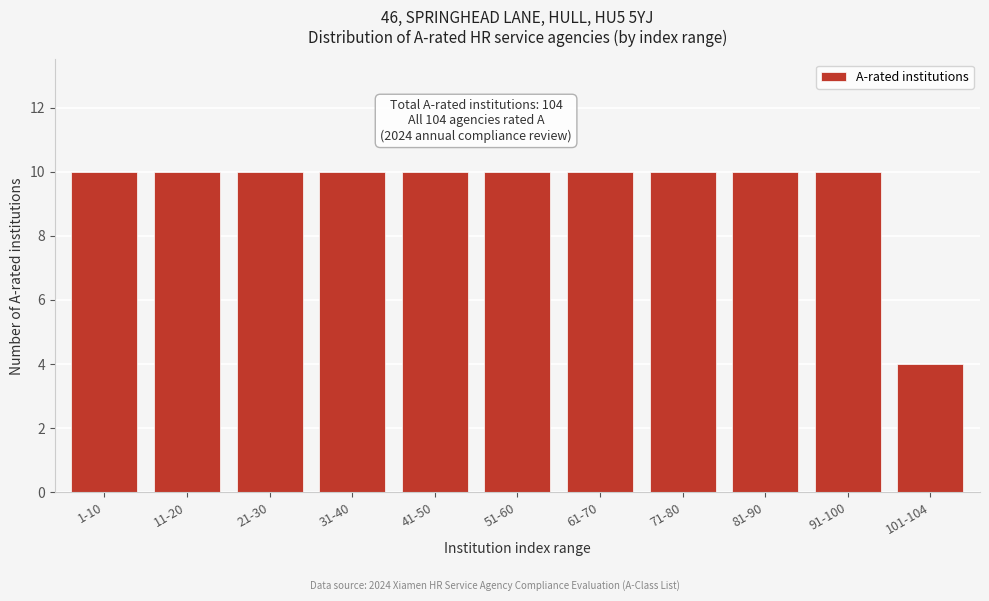

Reading right to left, transcribe all the data shown in this chart.

101-104=4	91-100=10	81-90=10	71-80=10	61-70=10	51-60=10	41-50=10	31-40=10	21-30=10	11-20=10	1-10=10